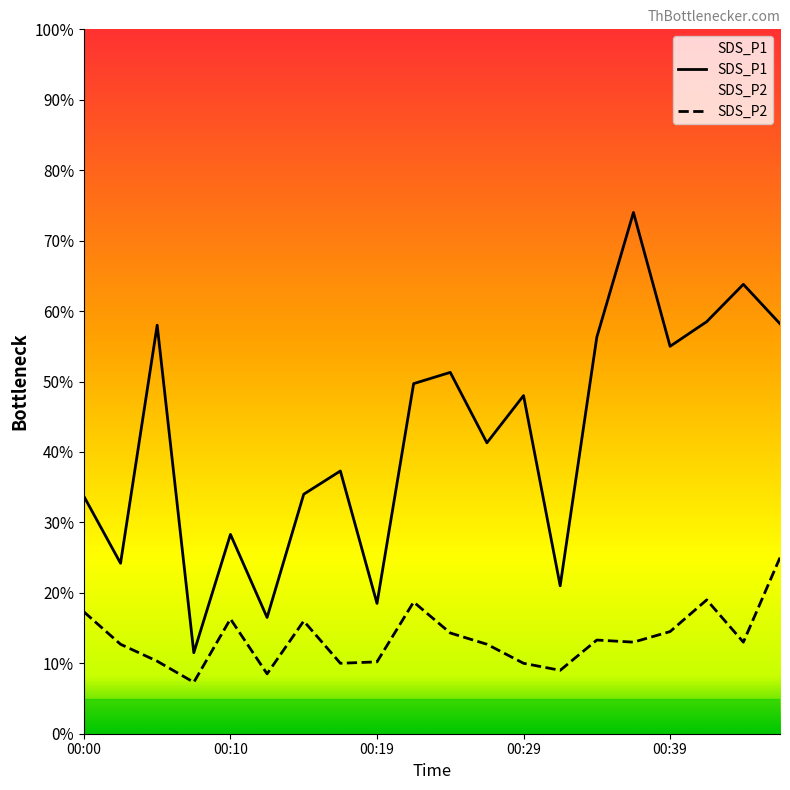

What is the difference between the maximum and second lowest values in the SDS_P2 series?

1.6